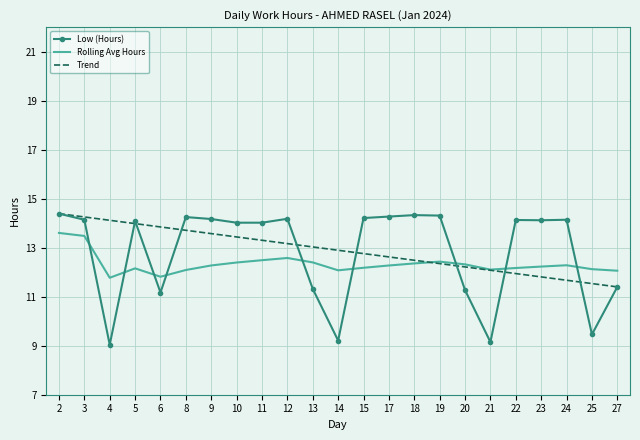

At which category is the sum across all series the highest?

2